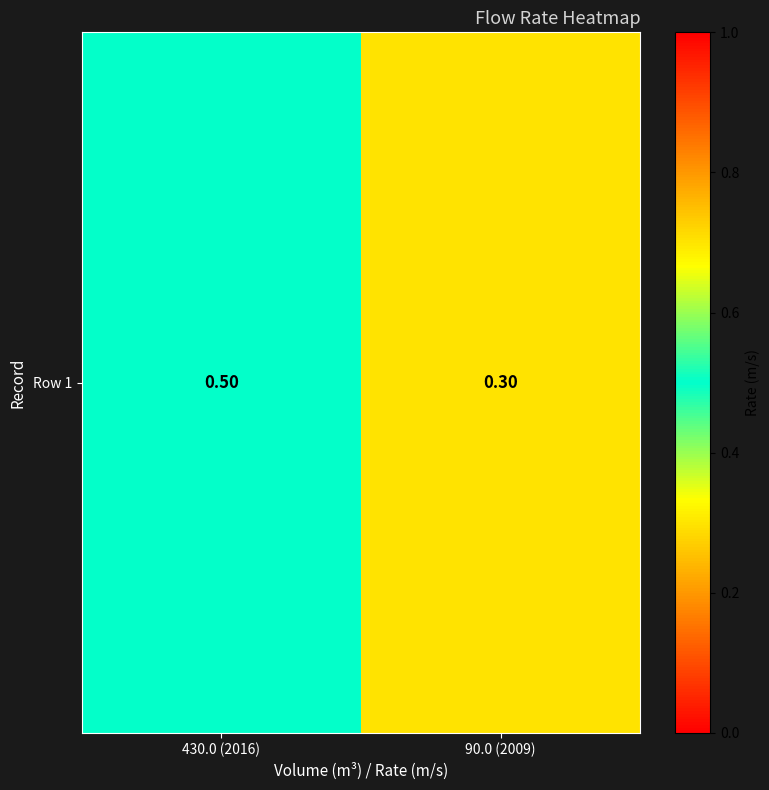

Reading right to left, list all the values displayed in this chart.

90.0 (2009)=0.3	430.0 (2016)=0.5